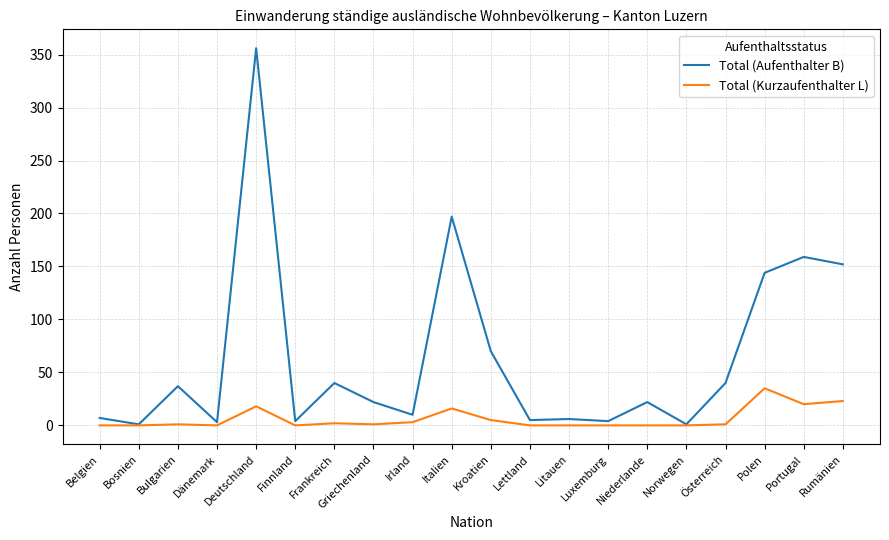

At how many categories does at least one series exceed 237?

1